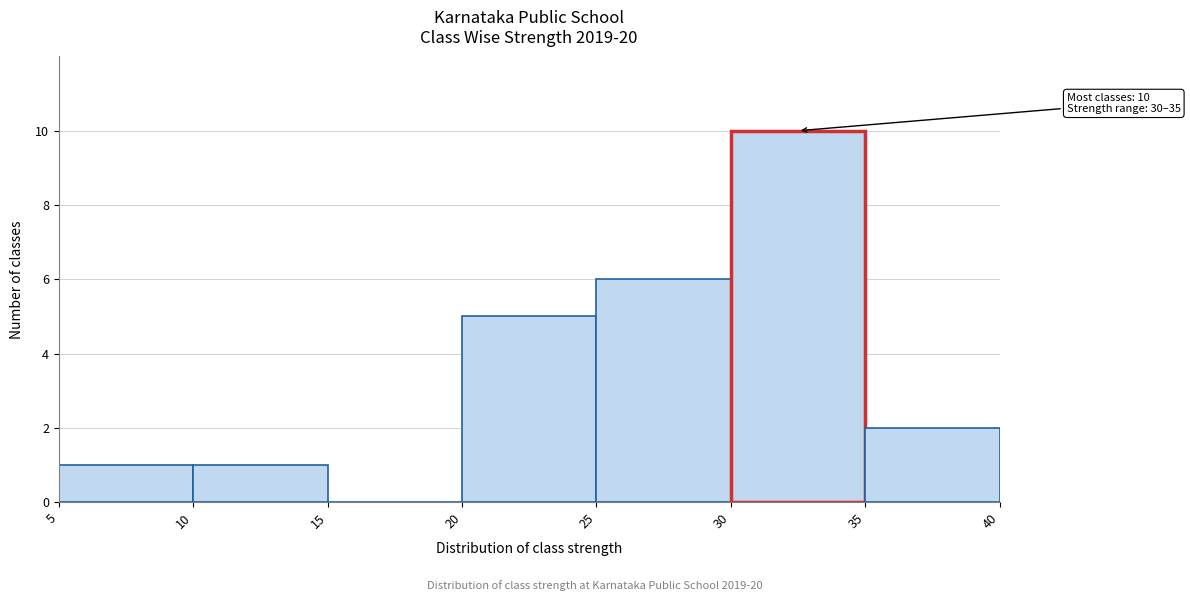

Which range on the x-axis has the tallest bar?

30 to 35